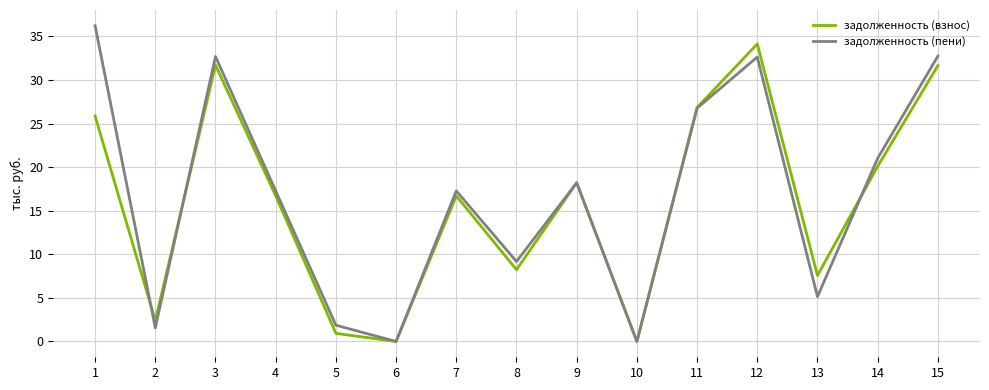

What is the maximum value for задолженность (взнос)?

34.1